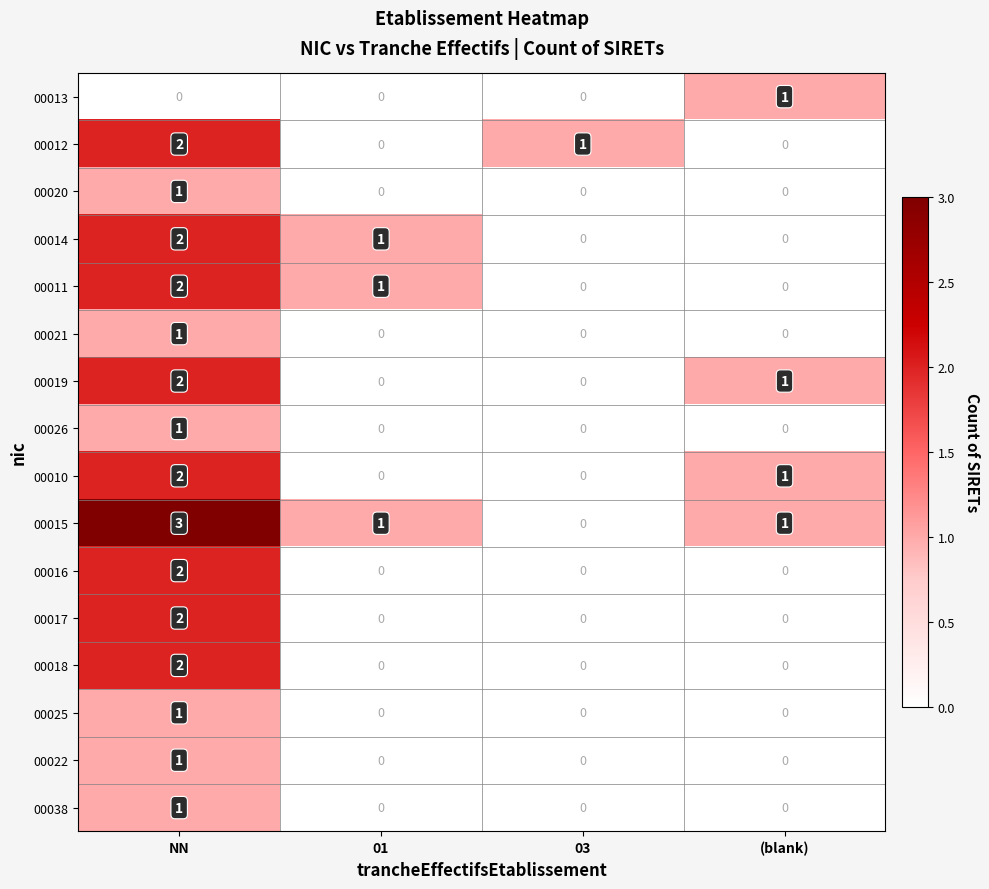

What is the greatest value displayed?

3